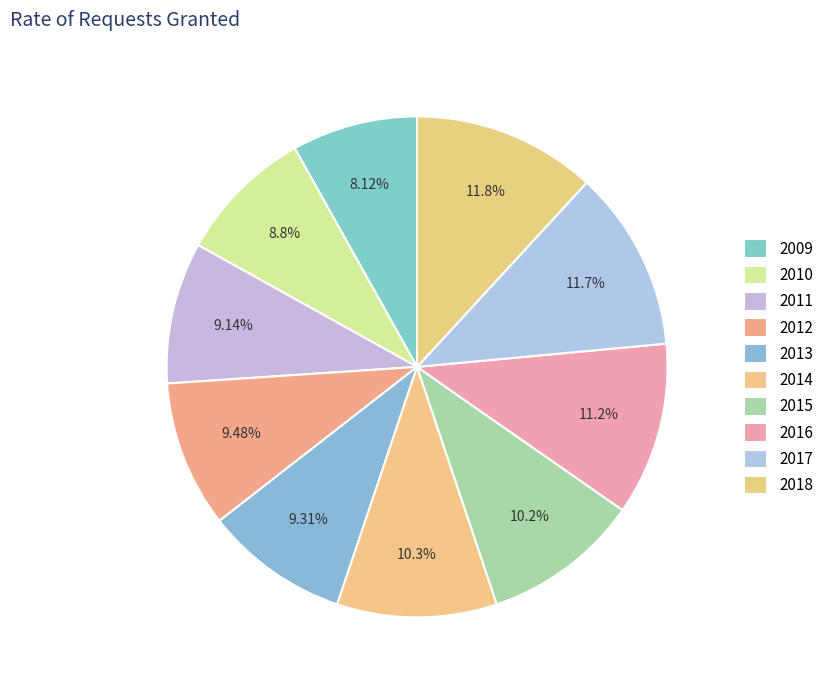

True or false: 2011 accounts for 9% of the total.

True